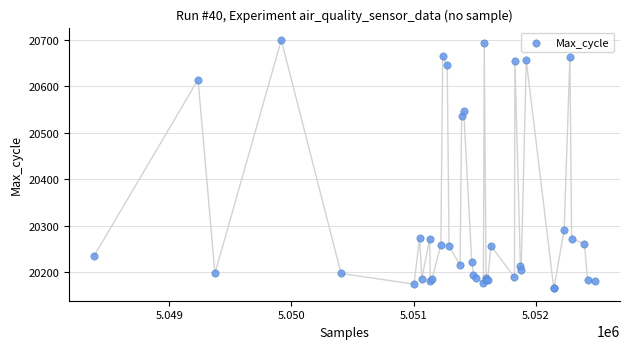

What Y value in the scatter plot is closest to 20432?

20536